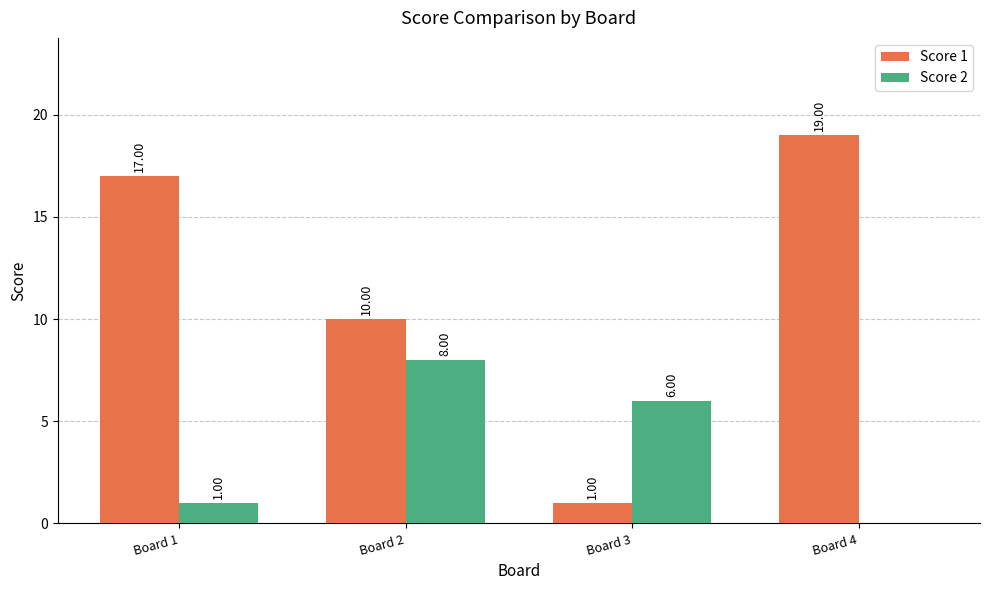

What is the sum of all Score 2 values?

15